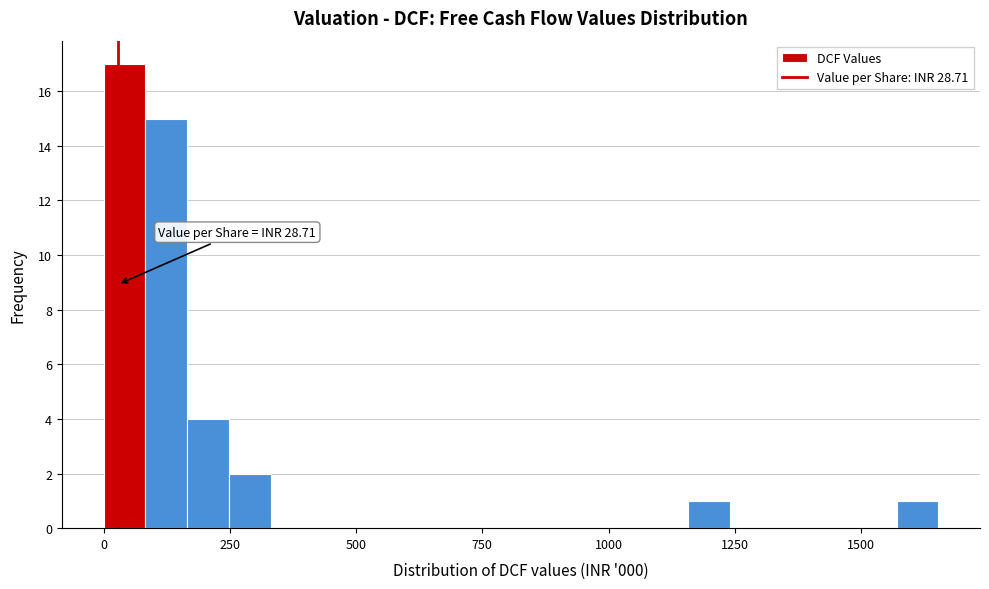

Around what value on the x-axis is the tallest bar? Give the approximate position of its centre, as read against the axis.

50